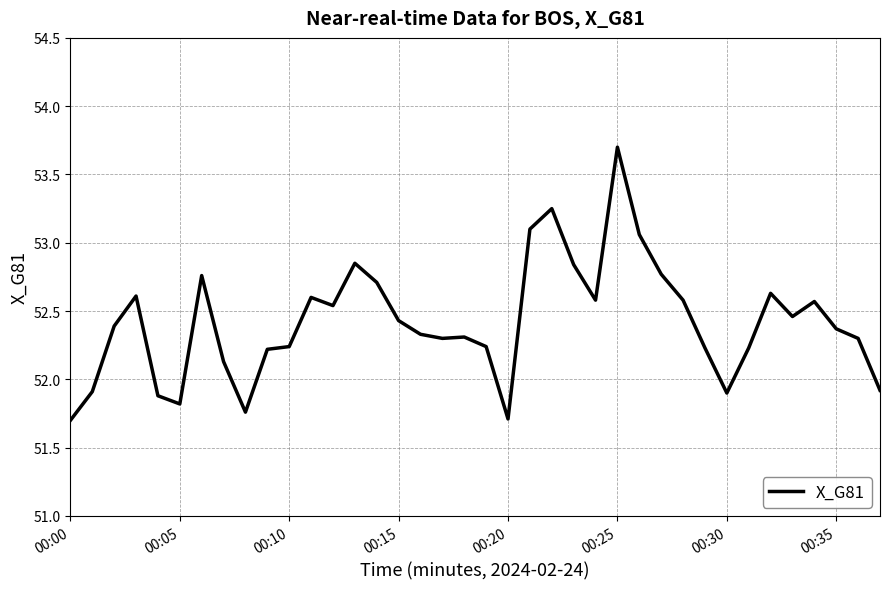

What is the difference between the maximum and minimum values?

2.0